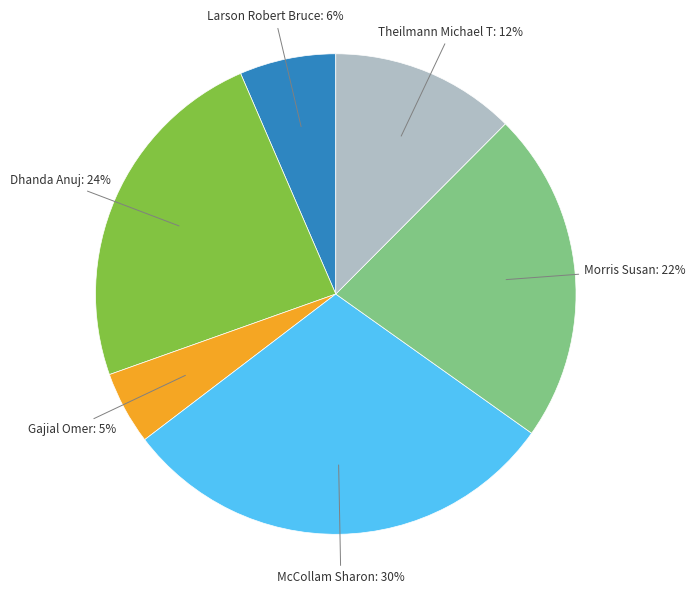

To the nearest percent, what is the difference between the largest and smallest slice percentages?

25%